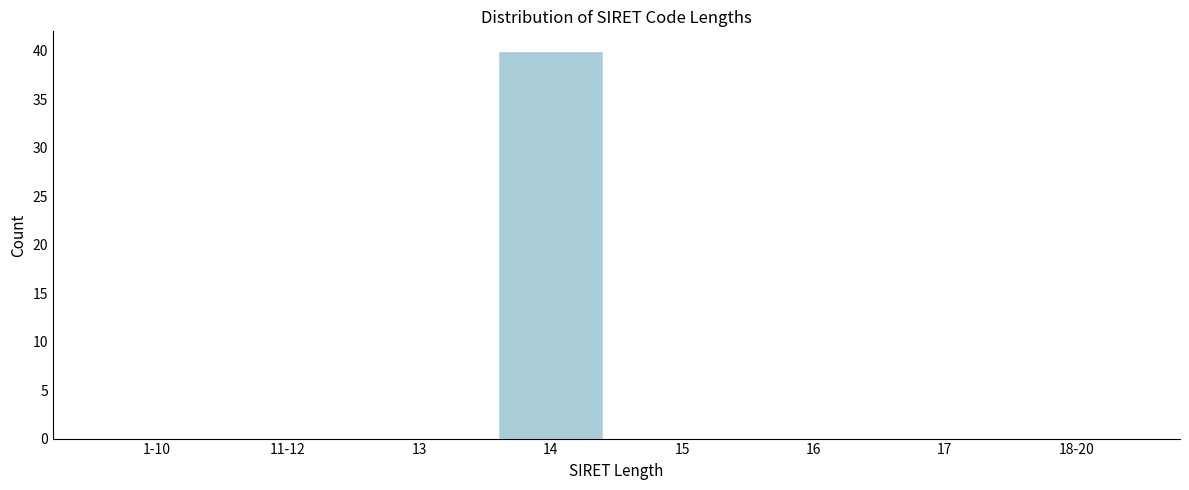

Reading left to right, extract all data points from this chart.

1-10=0	11-12=0	13=0	14=40	15=0	16=0	17=0	18-20=0